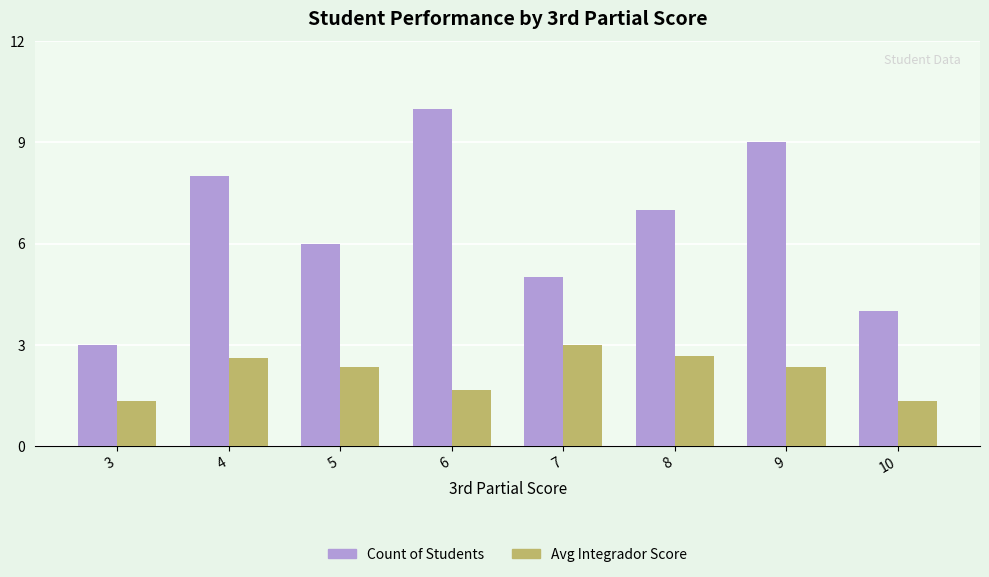

Rank the categories by Count of Students value from highest to lowest.

6, 9, 4, 8, 5, 7, 10, 3